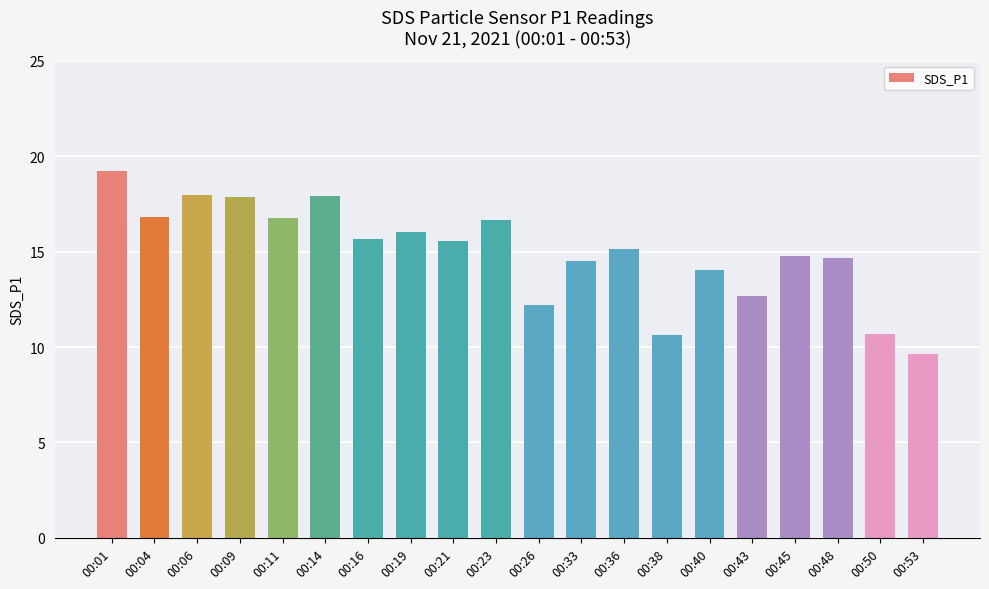

What is the sum of the values at 00:04 and 00:11?

33.6